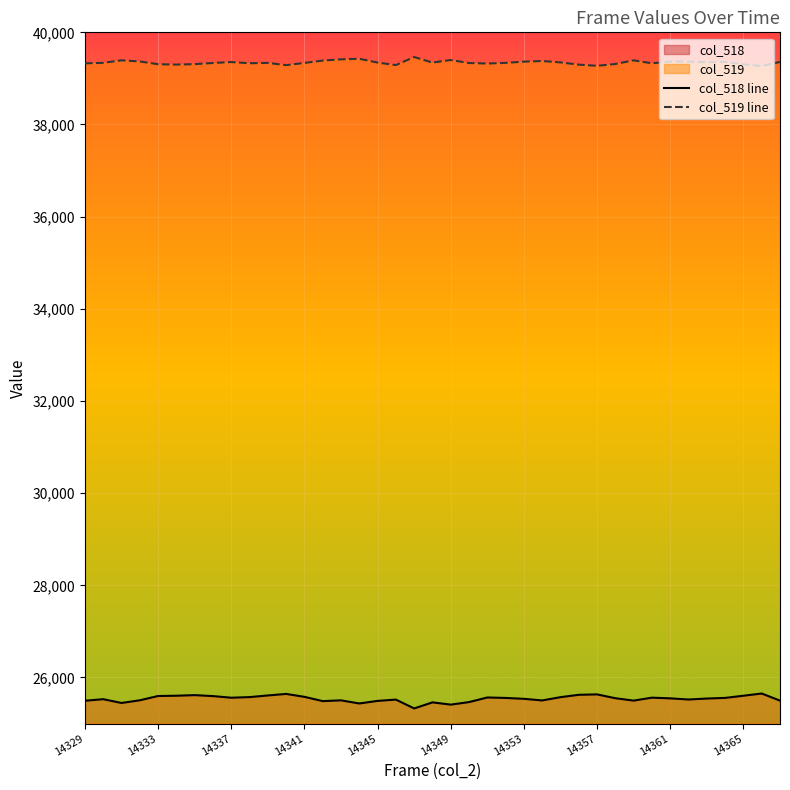

Count the number of data series in this chart.

2